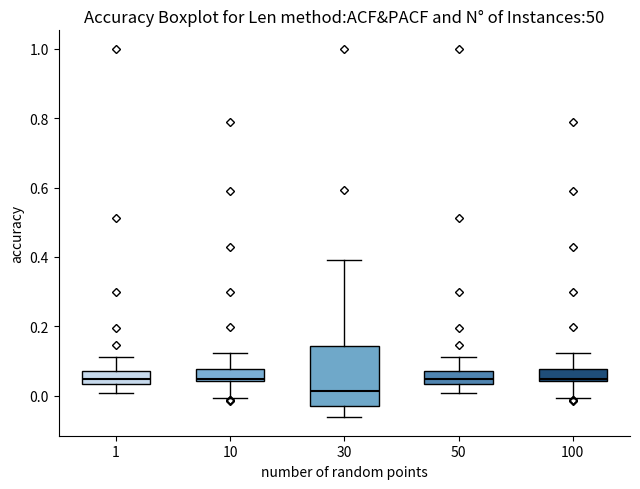

Reading left to right, read every box against the y-axis: the position of its median line, the range the box covers, and the ends of its whiskers. The values are not printed on the chart, so give them approximately, as read against the axis.

1: median 0.04 (inside the box), box 0.04 to 0.08, whiskers 0.00 to 0.12
10: median 0.04 (just above the box's lower edge), box 0.04 to 0.08, whiskers 0.00 to 0.12
30: median 0.02, box -0.02 to 0.14, whiskers -0.06 to 0.40
50: median 0.04 (inside the box), box 0.04 to 0.08, whiskers 0.00 to 0.12
100: median 0.04 (just above the box's lower edge), box 0.04 to 0.08, whiskers 0.00 to 0.12